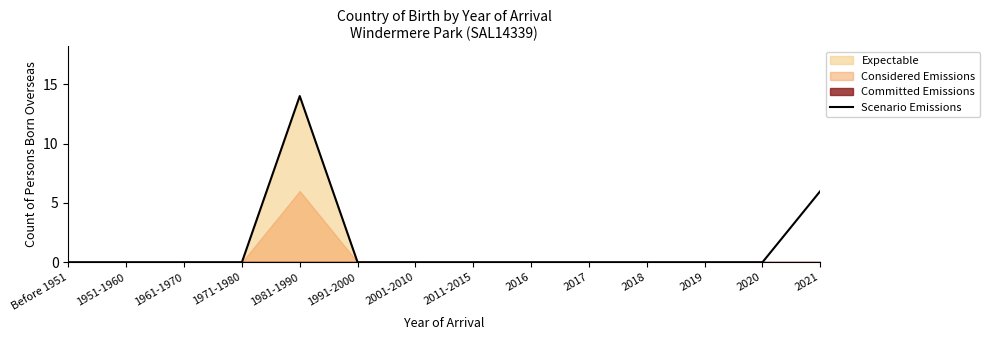

Between 1991-2000 and 1961-1970, which is larger?

1991-2000